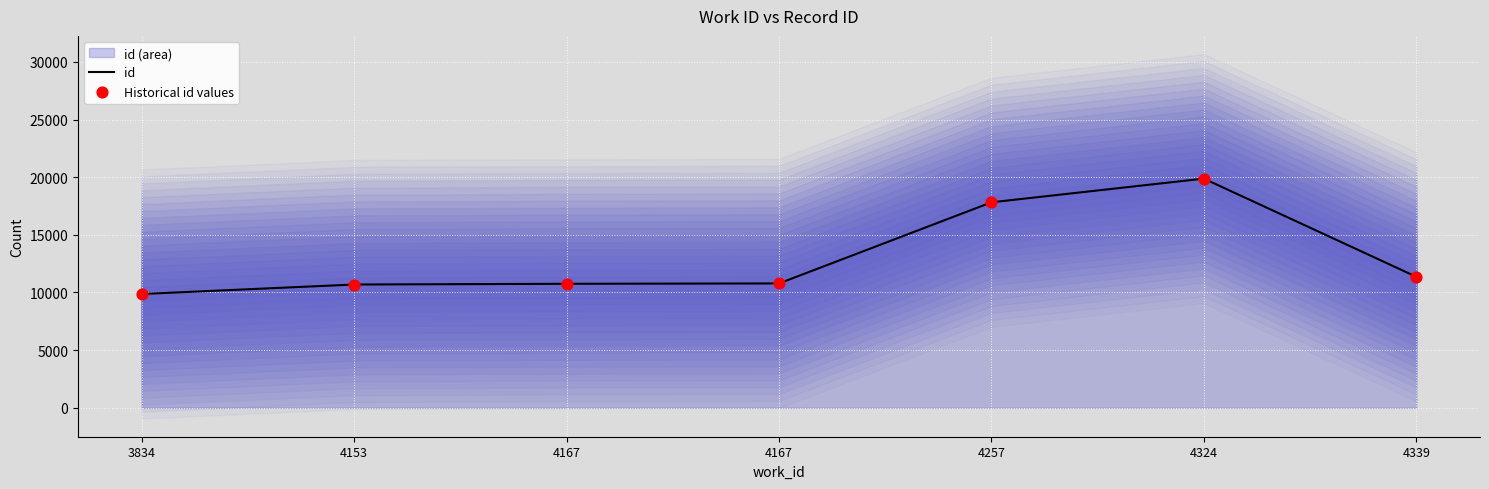

Which series reaches the maximum Y coordinate?

id